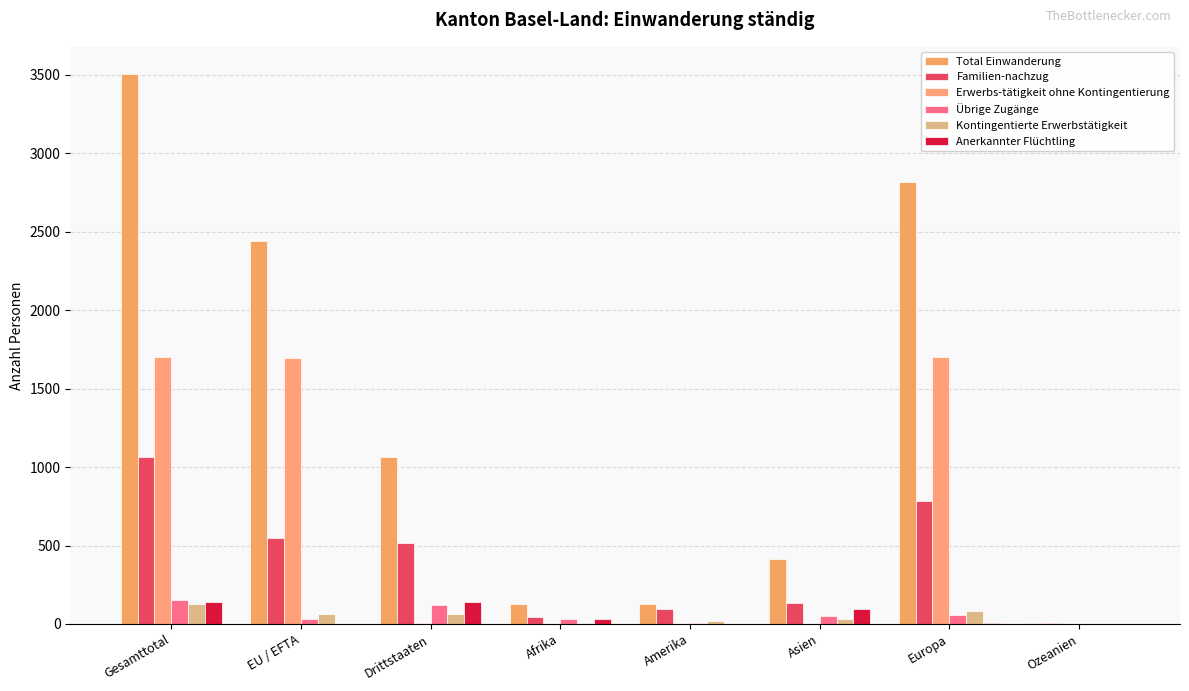

How many distinct data groups are displayed?

6